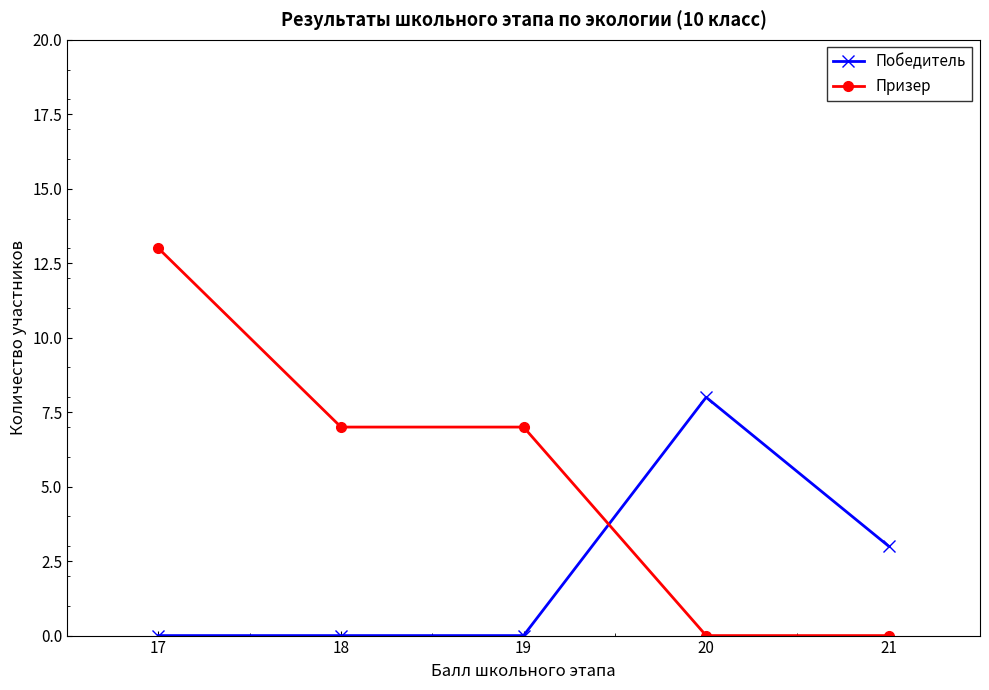

Which series has the largest total across all categories?

Призер